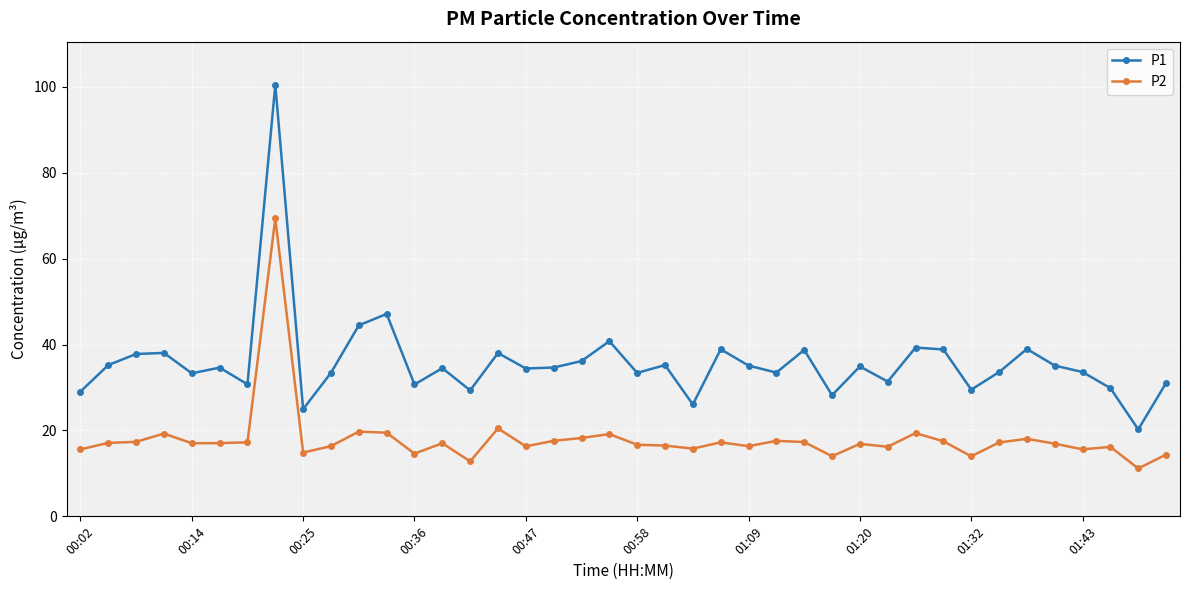

In P2, how many points are higher than both neighbors (excluding endpoints)?

12